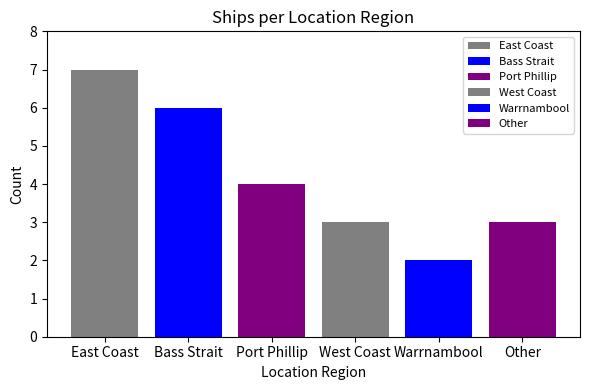

What is the sum of all values?

25